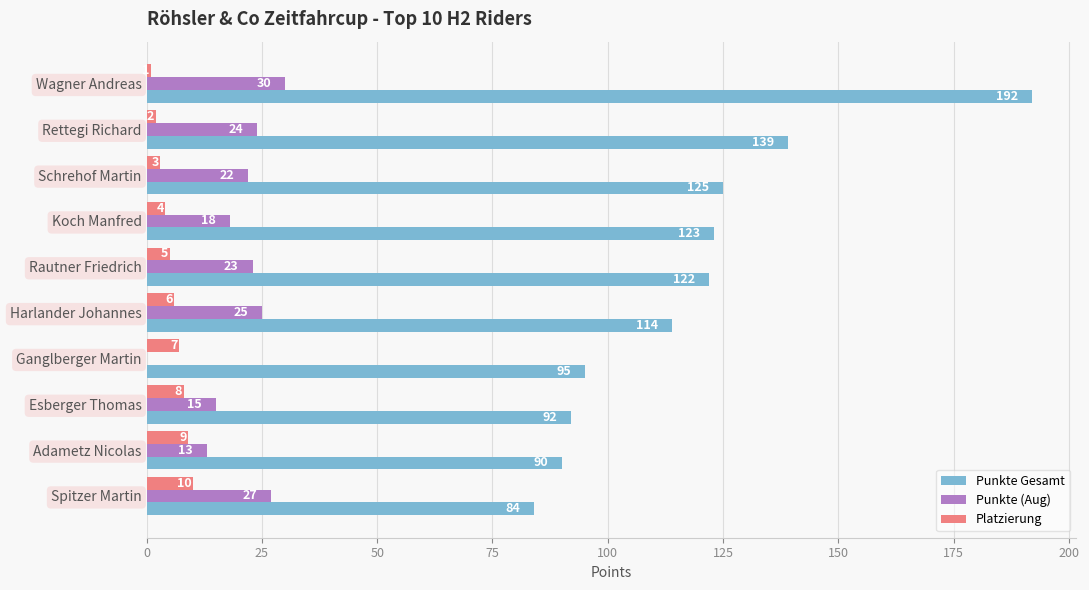

Which series has the largest total across all categories?

Punkte Gesamt